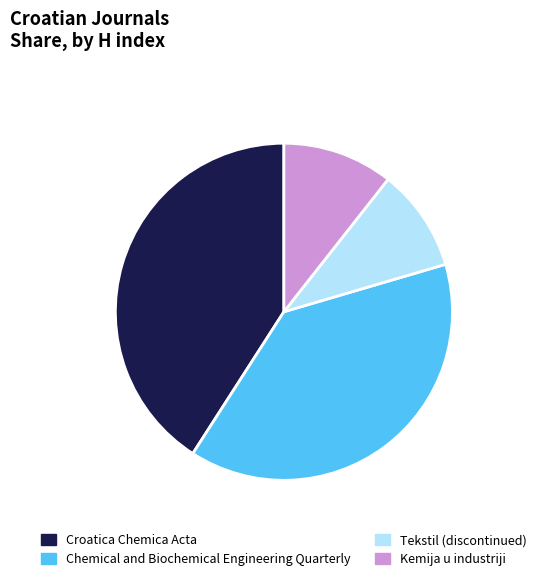

Which has a higher value, Chemical and Biochemical Engineering Quarterly or Tekstil (discontinued)?

Chemical and Biochemical Engineering Quarterly